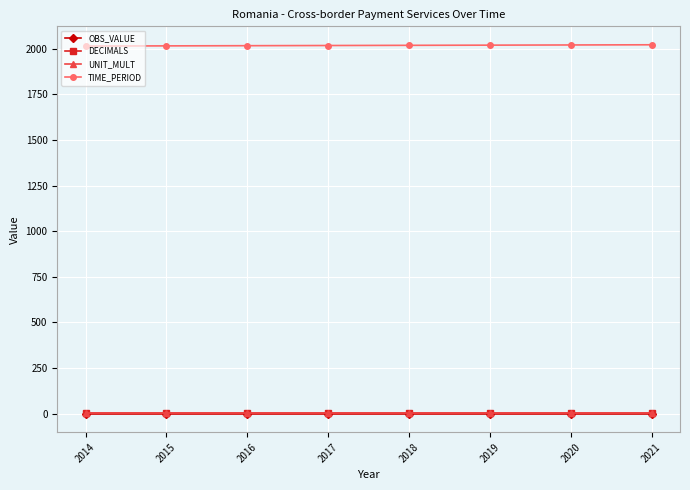

The TIME_PERIOD series shows 3497 at 2019. True or false?

False